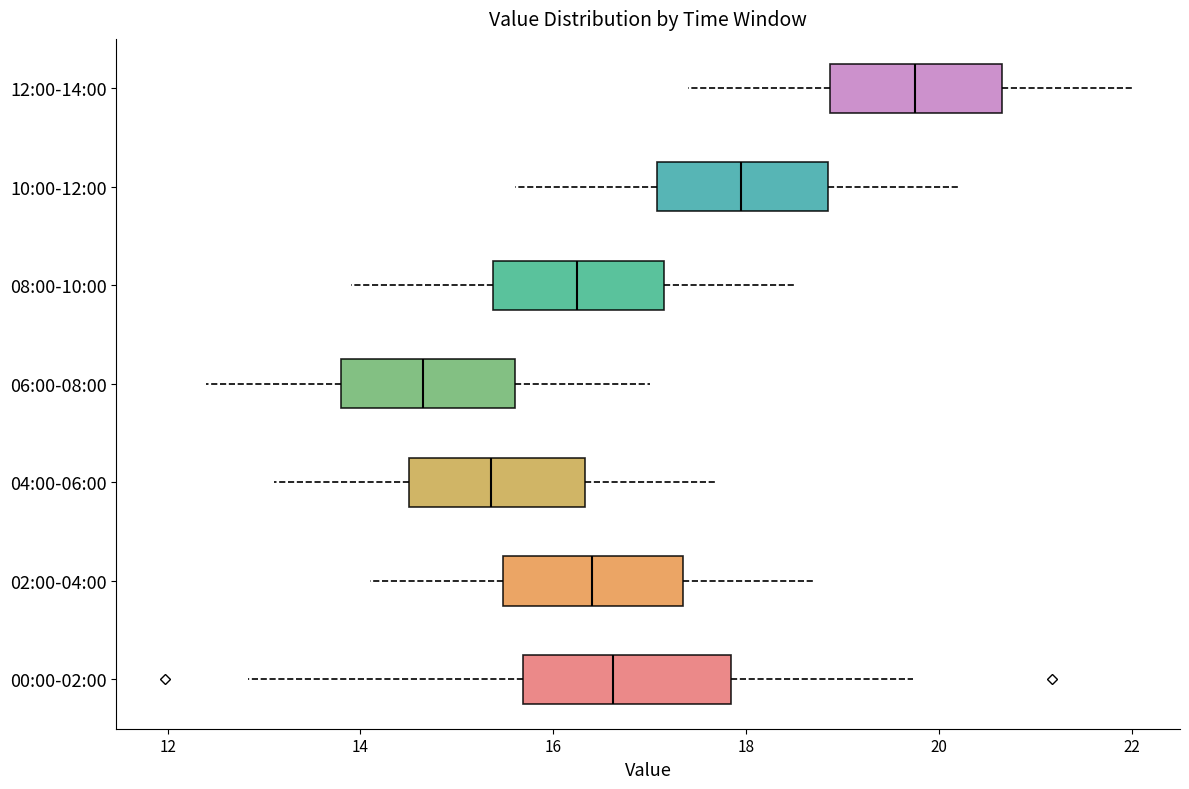

Reading bottom to top, read every box against the x-axis: the position of its median line, the range the box covers, and the ends of its whiskers. The values are not printed on the chart, so give them approximately, as read against the axis.

00:00-02:00: median 16.6, box 15.6 to 17.8, whiskers 12.8 to 19.8
02:00-04:00: median 16.4, box 15.4 to 17.4, whiskers 14.2 to 18.8
04:00-06:00: median 15.4, box 14.6 to 16.4, whiskers 13.2 to 17.8
06:00-08:00: median 14.6, box 13.8 to 15.6, whiskers 12.4 to 17.0
08:00-10:00: median 16.2, box 15.4 to 17.2, whiskers 14.0 to 18.6
10:00-12:00: median 18.0, box 17.0 to 18.8, whiskers 15.6 to 20.2
12:00-14:00: median 19.8, box 18.8 to 20.6, whiskers 17.4 to 22.0